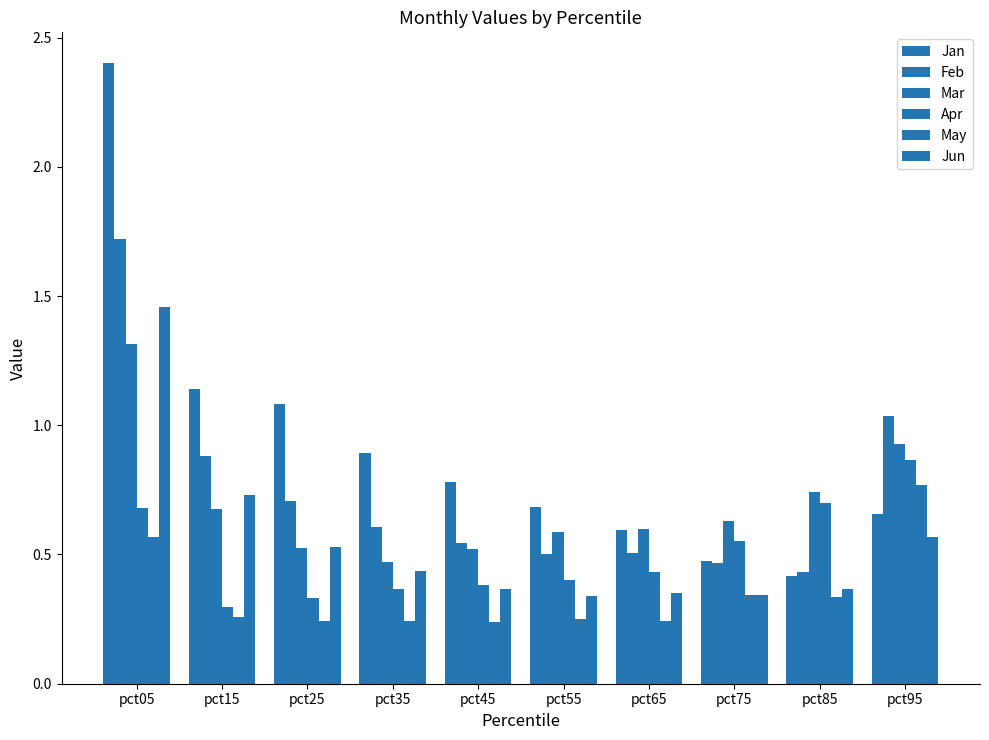

Is it true that Apr equals 0.6 at pct75?

True